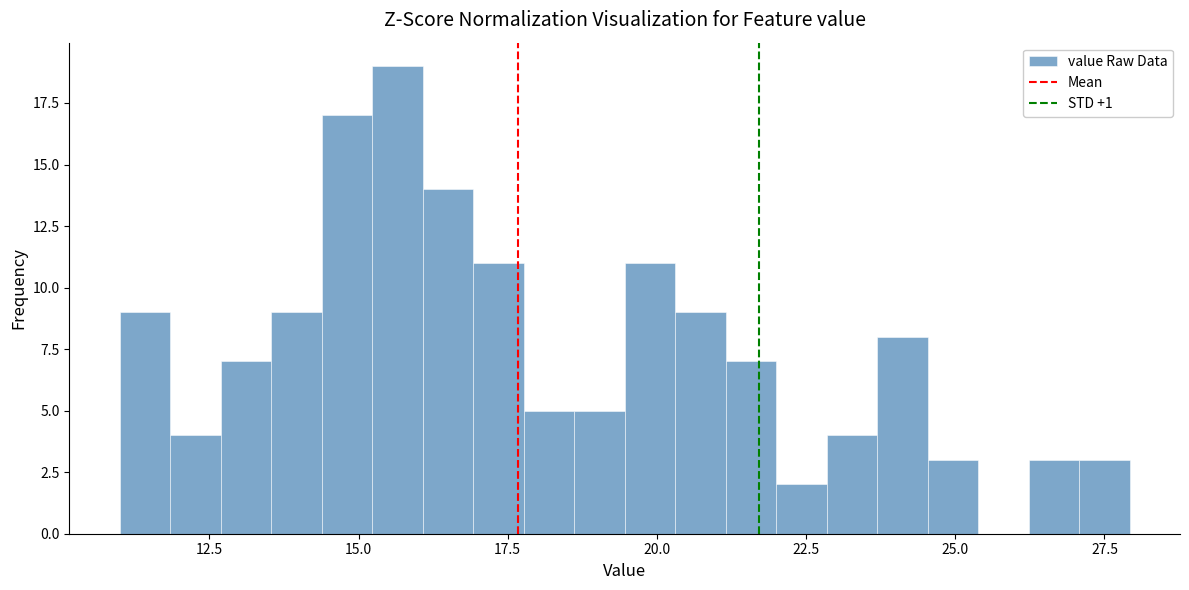

Around what value on the x-axis is the tallest bar? Give the approximate position of its centre, as read against the axis.

15.5